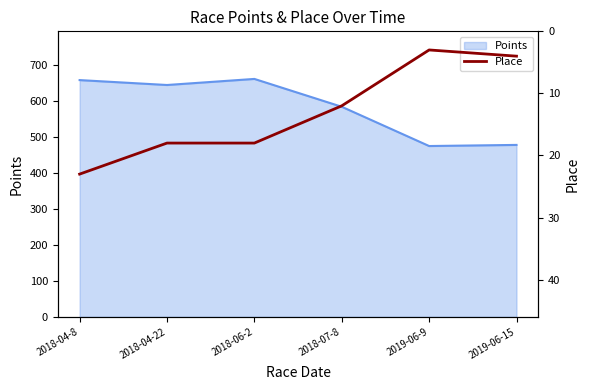

How many interior local valleys (lower than both neighbors) does the data have?

1